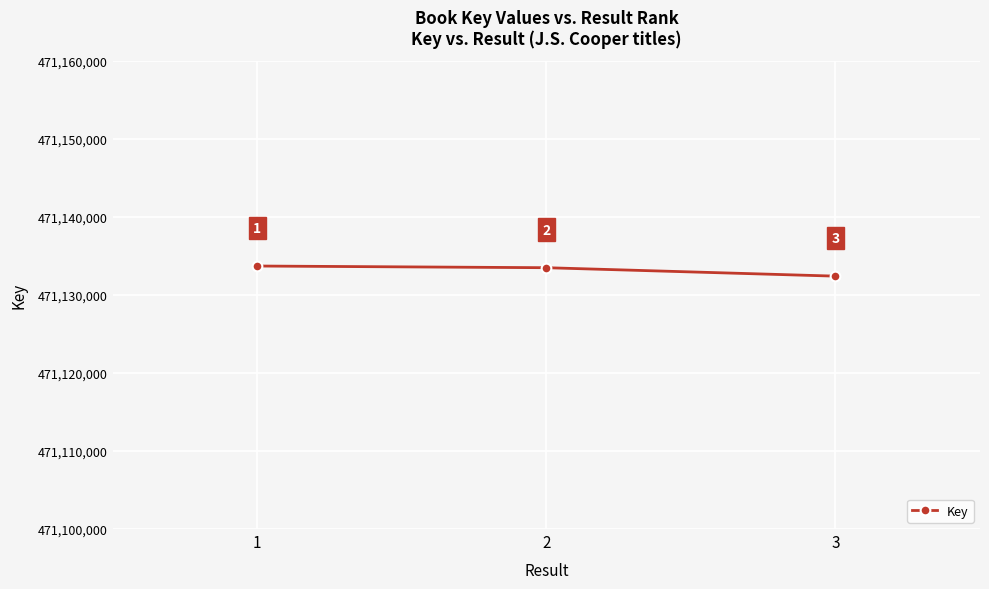

Which category has the lowest value across all series?

3